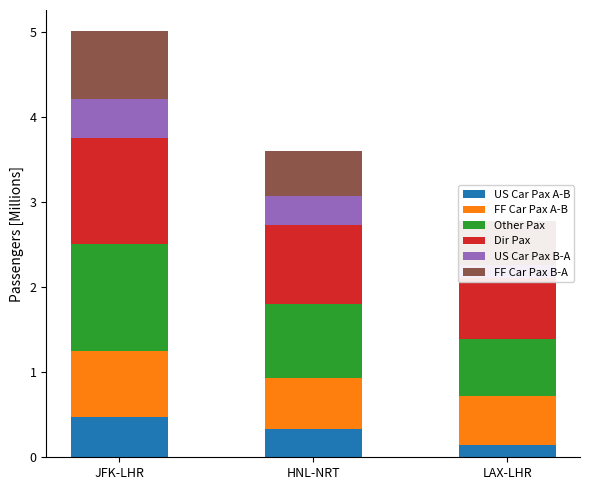

Which series changed the most between JFK-LHR and HNL-NRT?

Other Pax